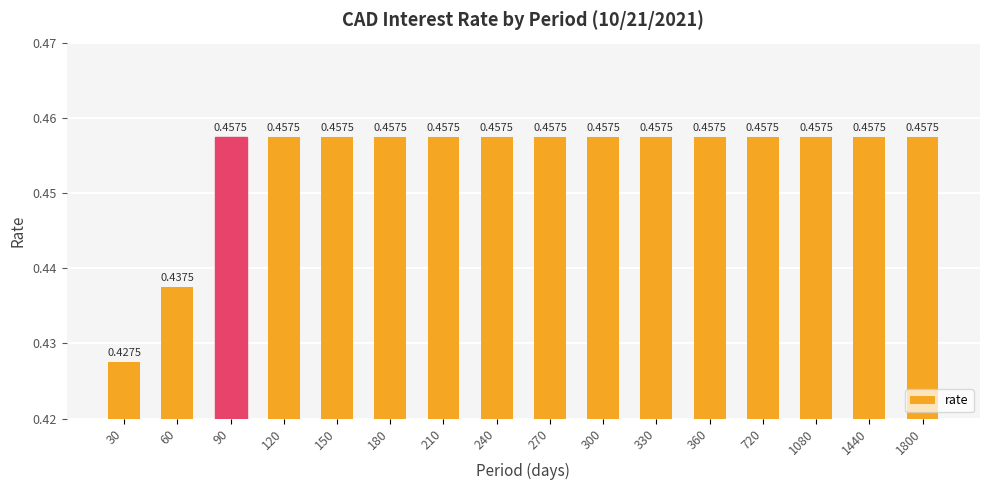

What is the sum of the values at 1800 and 150?

0.9